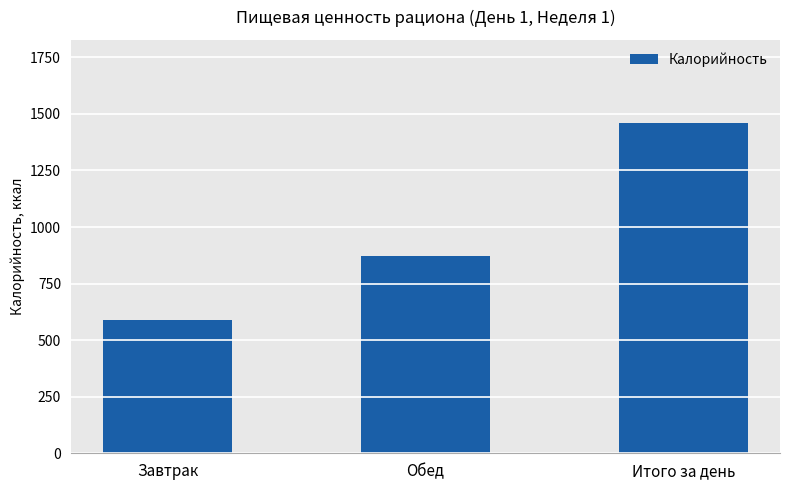

What is the difference between the values at Завтрак and Обед?

281.0